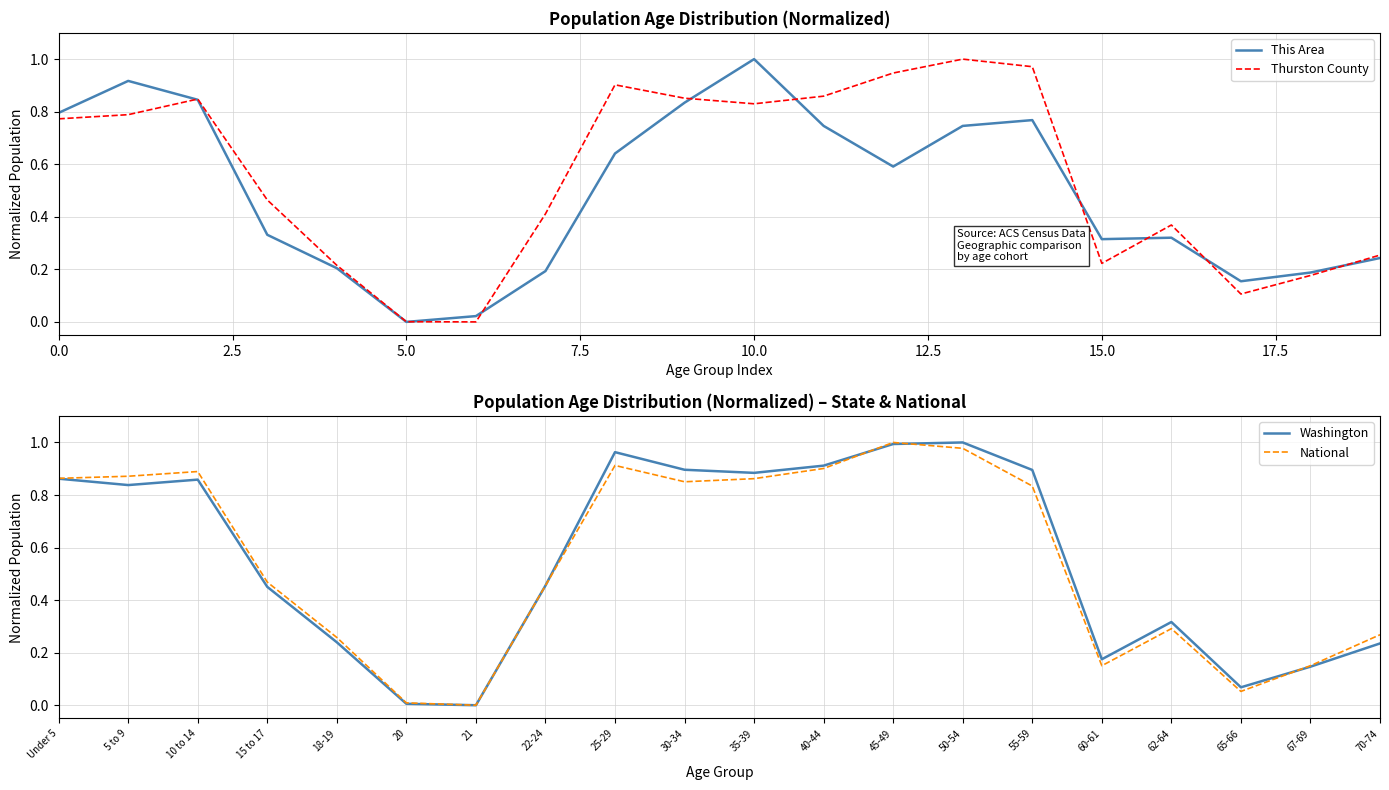

The Washington series shows 0.0 at 21. True or false?

True